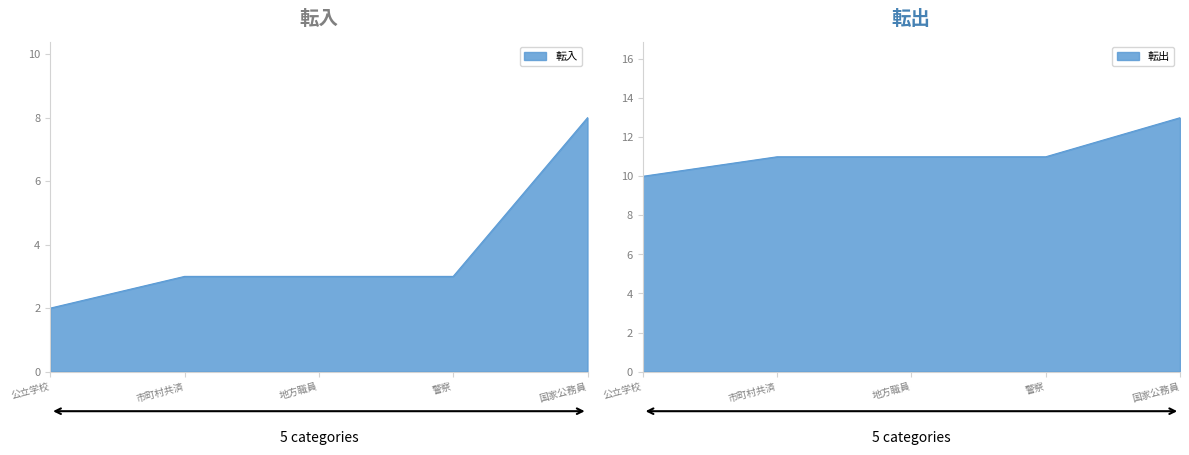

What is the label of the 5th point from the left?

国家公務員